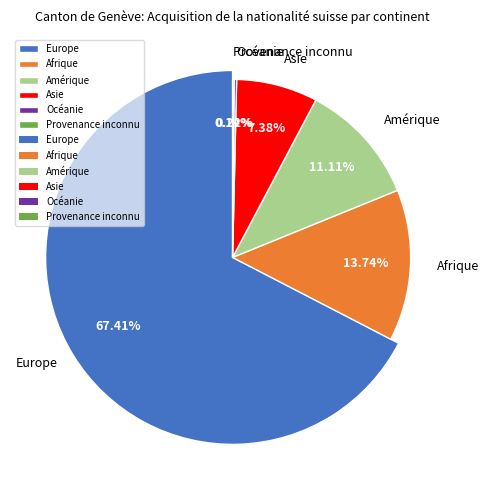

Which category accounts for the majority?

Europe